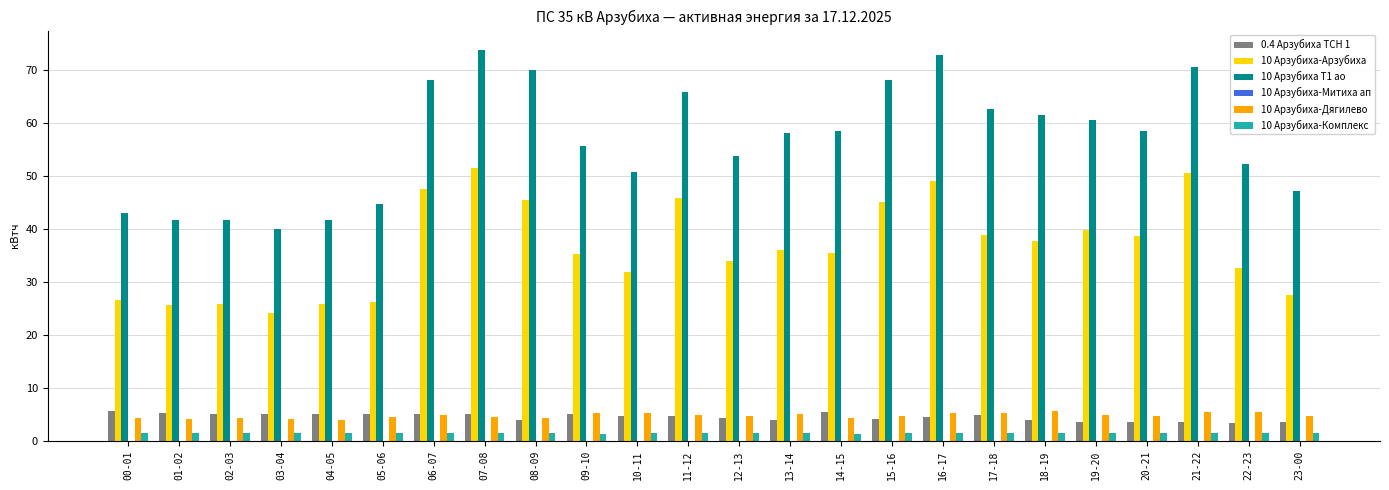

What is the highest value of the 10 Арзубиха-Комплекс series?

1.5